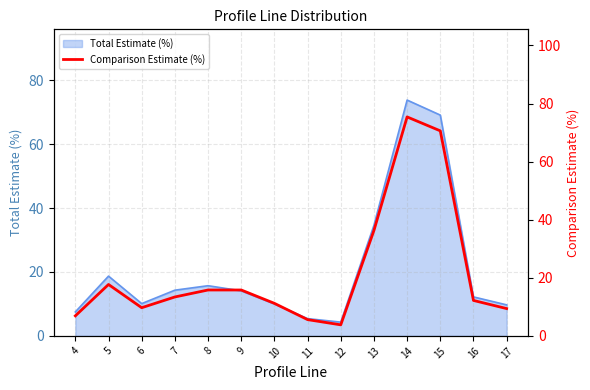

At which label does the data first exceed 13?

5